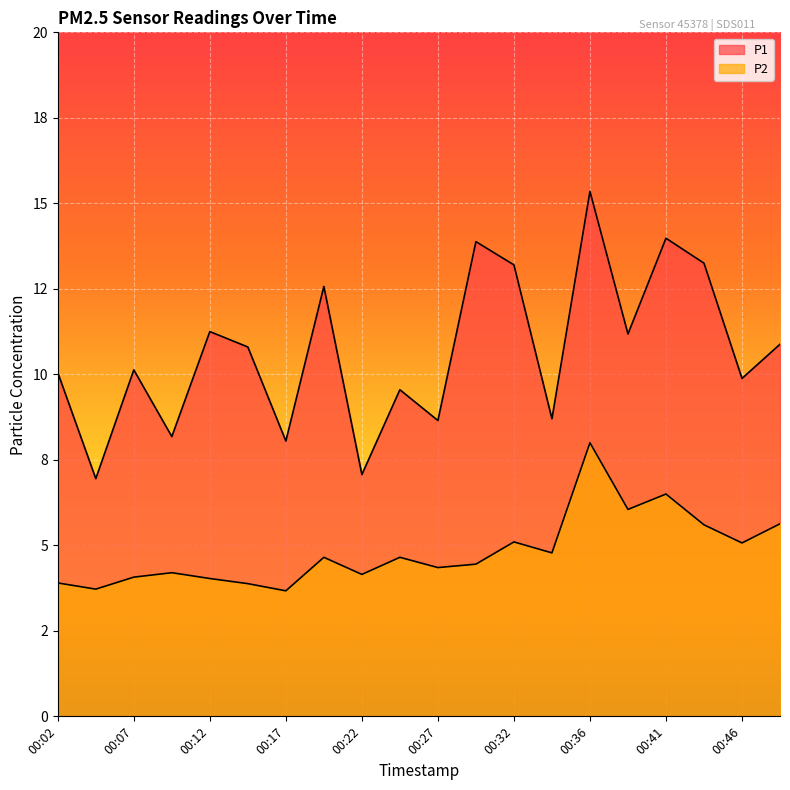

True or false: P1 has a value of 14.0 at 00:17.

False